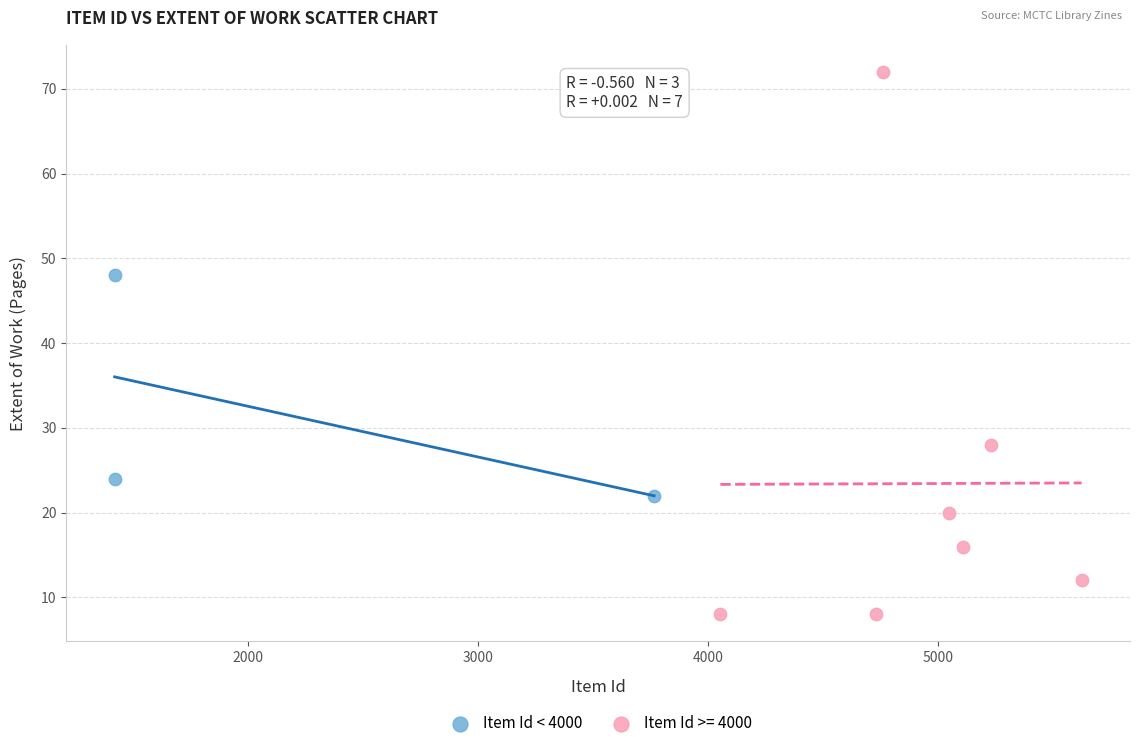

Which series contains the highest Y value?

Item Id >= 4000